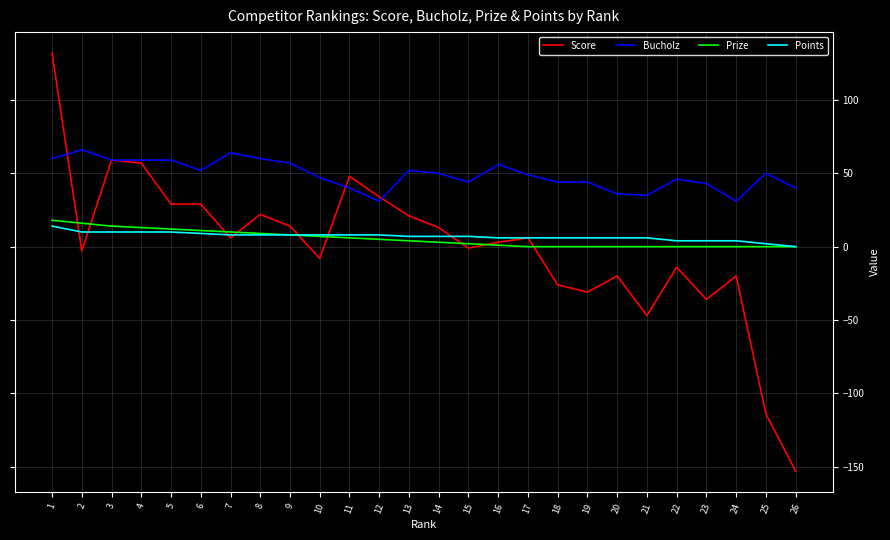

True or false: Bucholz and Points cross at least once.

False